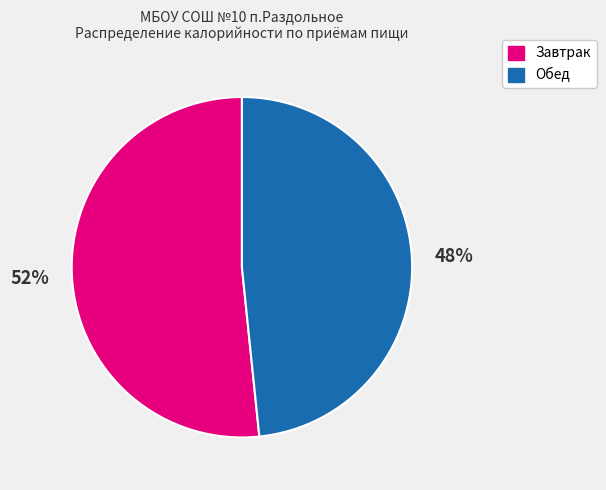

Is the sum of Завтрак and Обед greater than half?

Yes